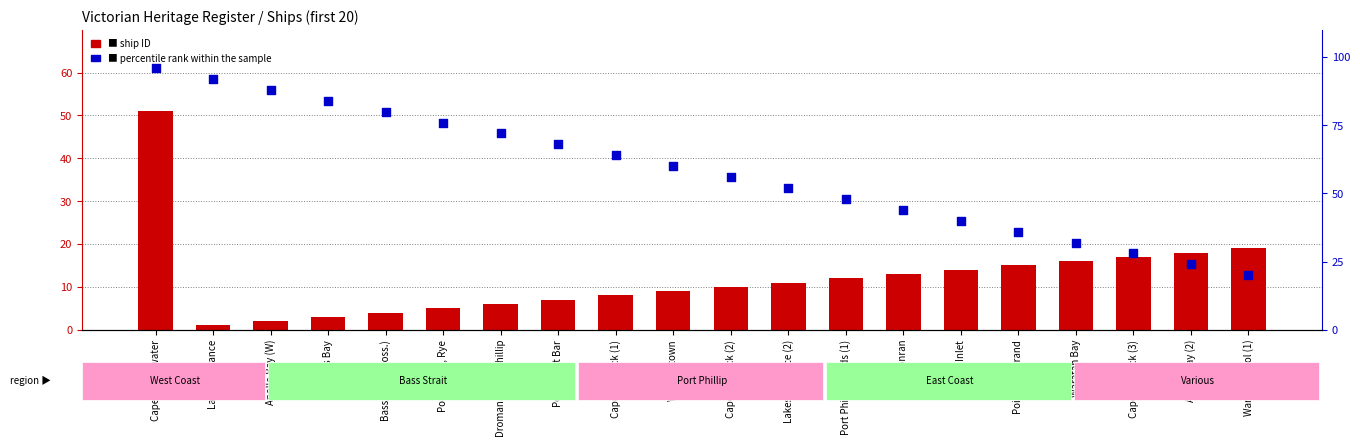

At how many categories does at least one series exceed 83?

4